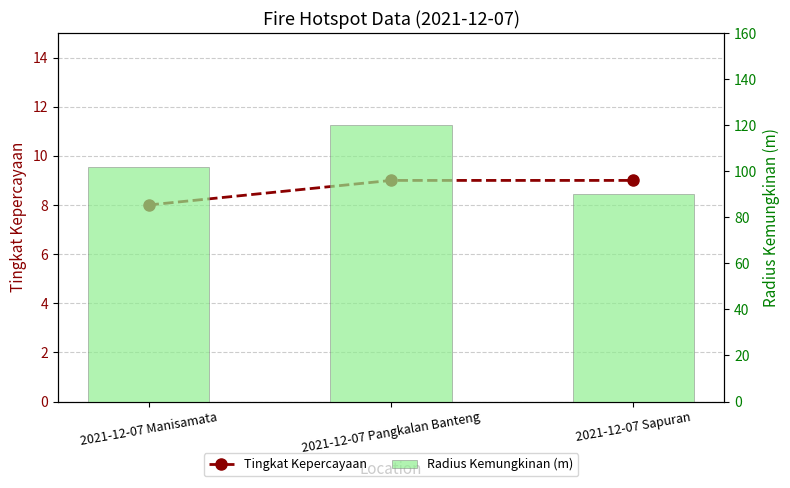

What value does the Tingkat Kepercayaan series have at 2021-12-07 Manisamata?

8